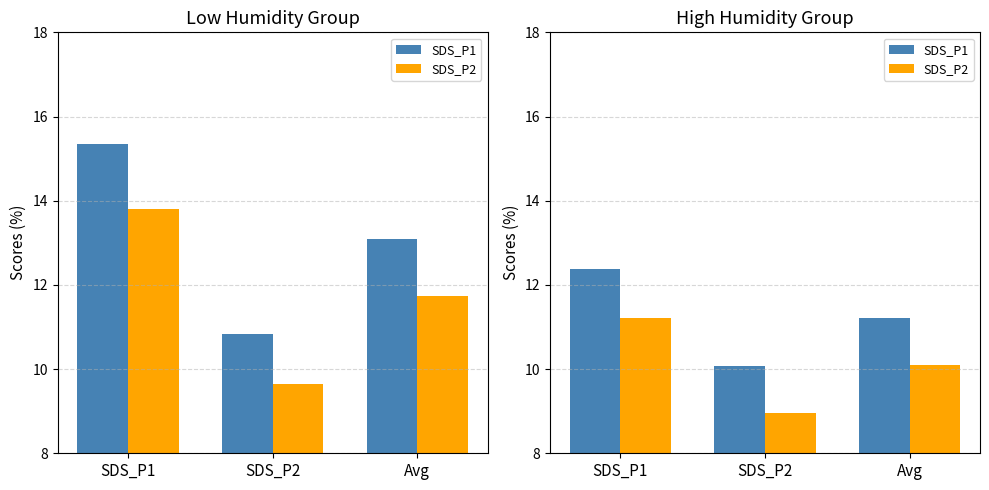

At which label does SDS_P1 reach its minimum?

SDS_P2